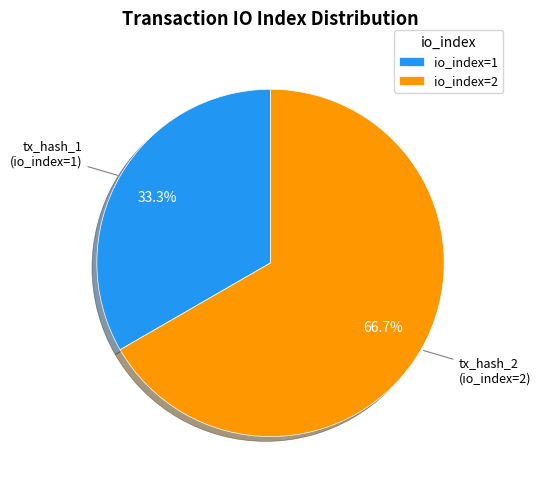

How many segments does this pie chart have?

2